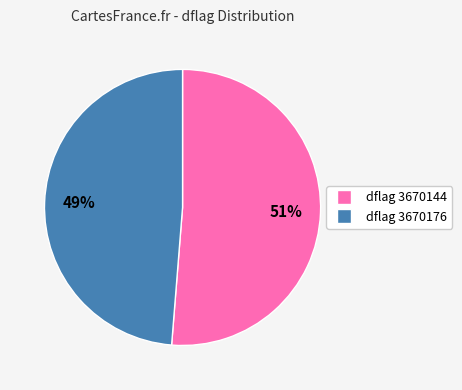

Does any single category account for the majority?

Yes